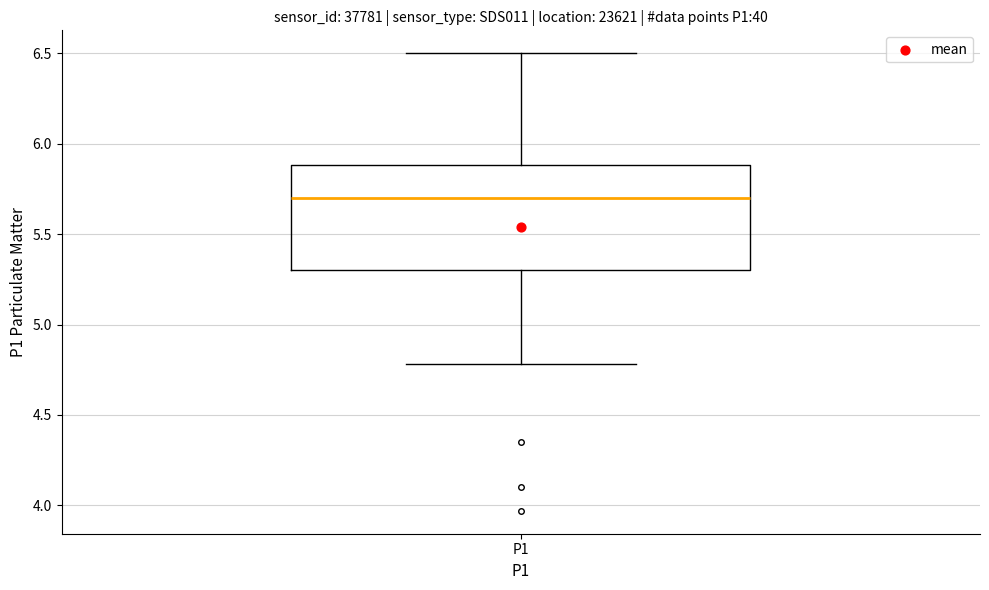

Read this box plot against the y-axis: the position of the median line, the range covered by the box, and the ends of both whiskers. The values are not printed on the chart, so give them approximately, as read against the axis.

median 5.7, box 5.3 to 5.9, whiskers 4.8 to 6.5